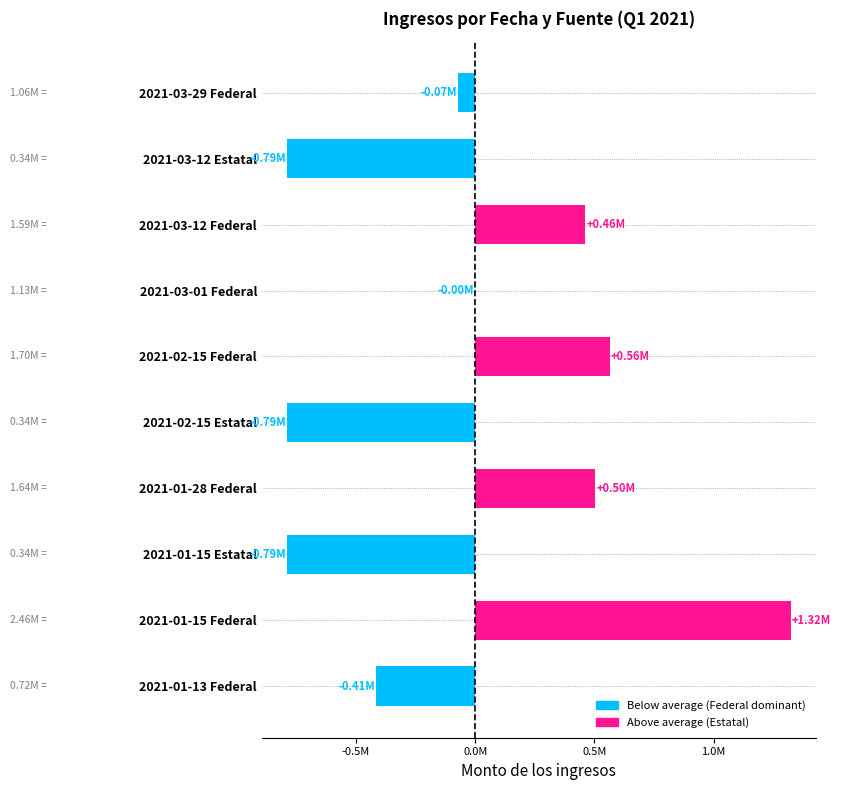

How many values are below zero?

6